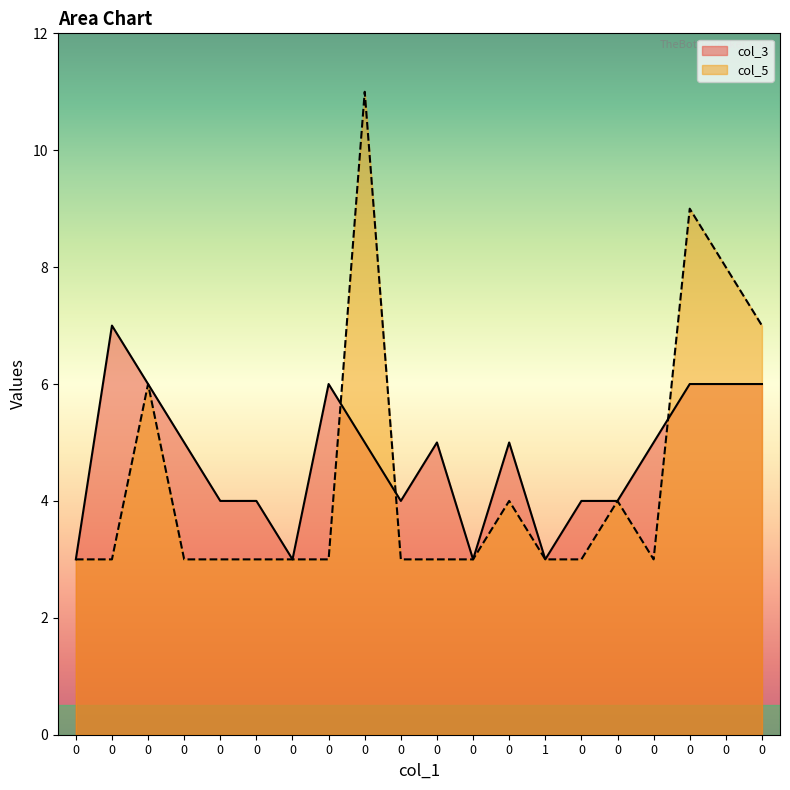

Reading left to right, transcribe all the data shown in this chart.

col_3: 3	7	6	5	4	4	3	6	5	4	5	3	5	3	4	4	5	6	6	6
col_5: 3	3	6	3	3	3	3	3	11	3	3	3	4	3	3	4	3	9	8	7